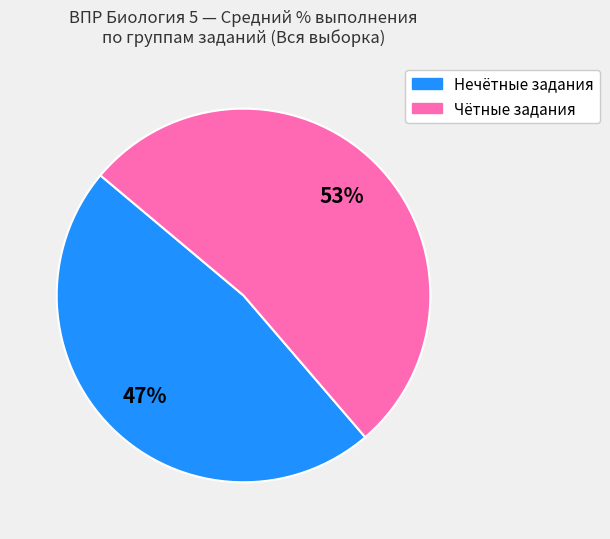

Is there any slice that represents more than half of the pie?

Yes